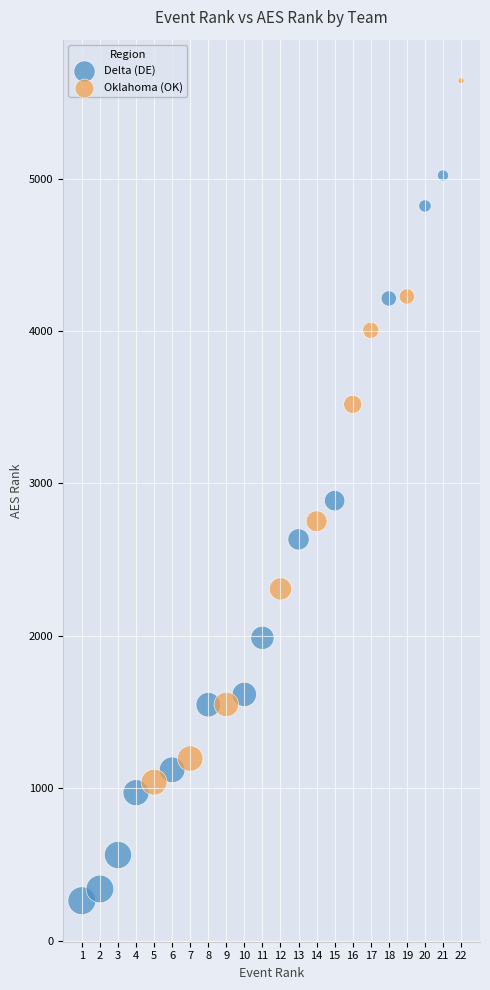

Which series contains the highest Y value?

Oklahoma (OK)